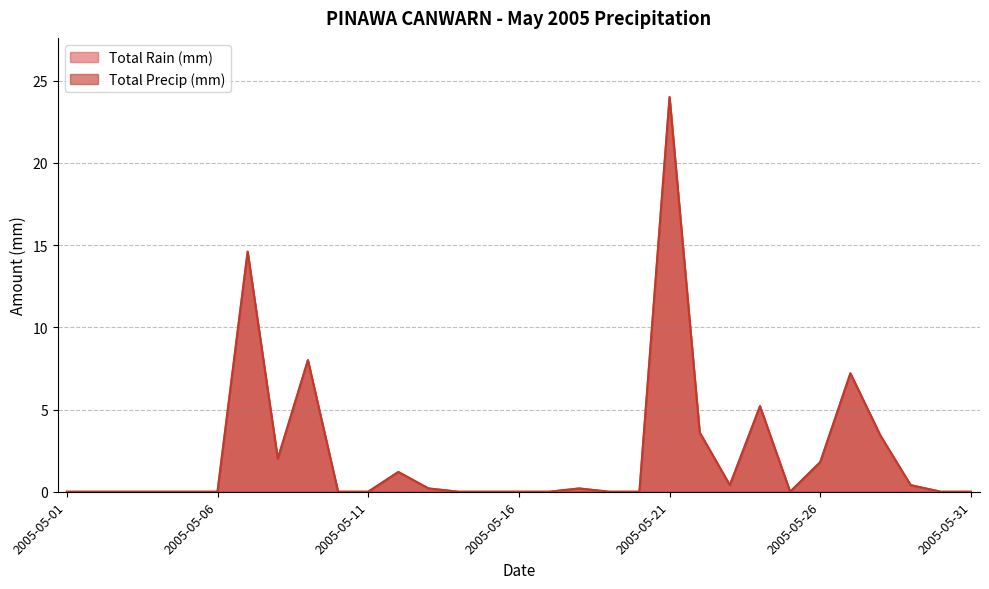

What are all the series names shown in the legend?

Total Rain (mm), Total Precip (mm)